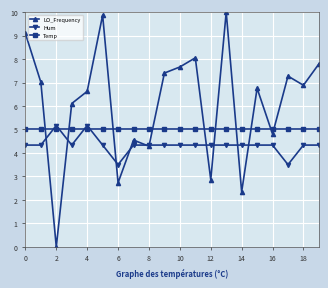

List the series in order of their overall mean, highest first.

LO_Frequency, Temp, Hum